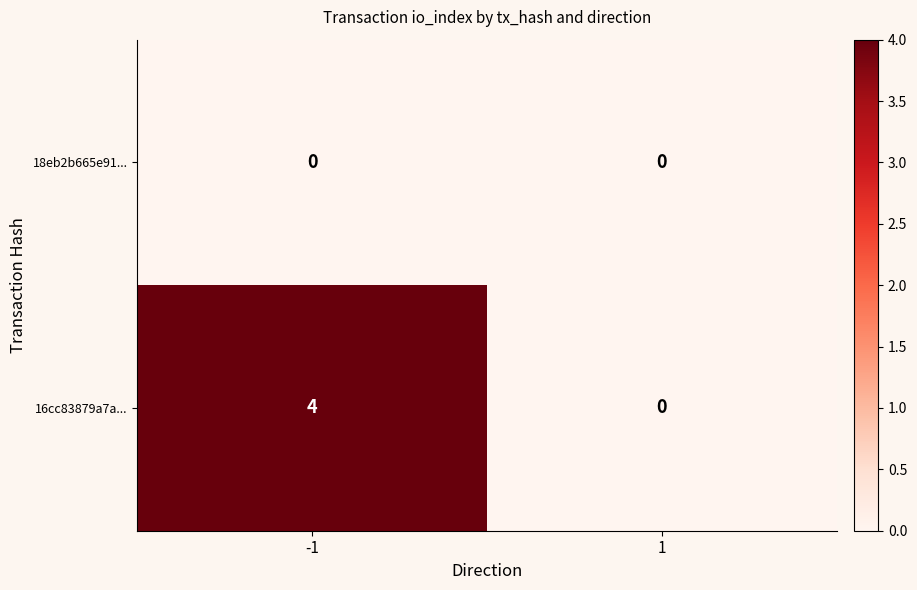

What is the spread (max minus min) of values at -1?

4